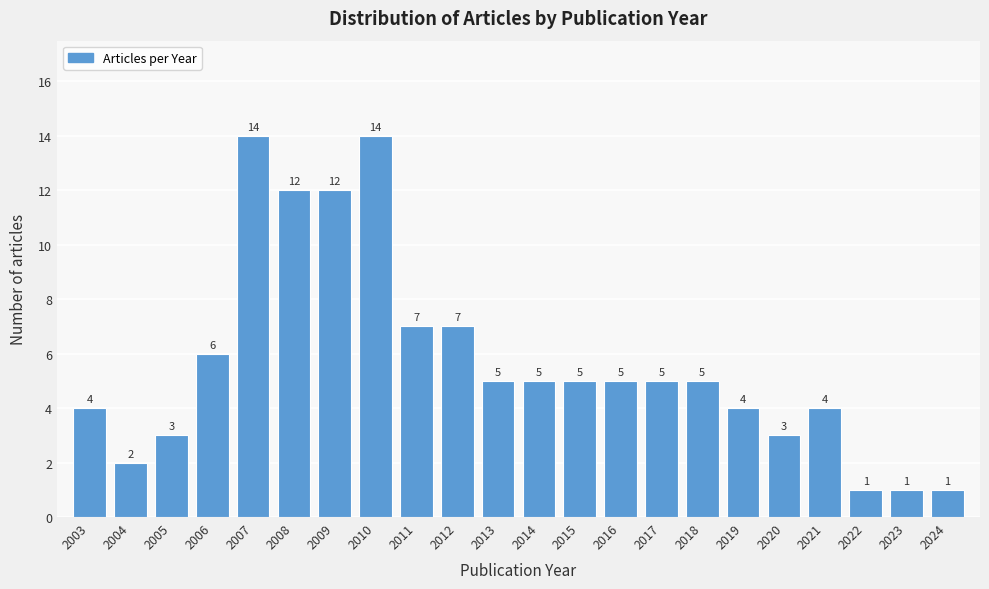

Reading right to left, transcribe all the data shown in this chart.

1	1	1	4	3	4	5	5	5	5	5	5	7	7	14	12	12	14	6	3	2	4